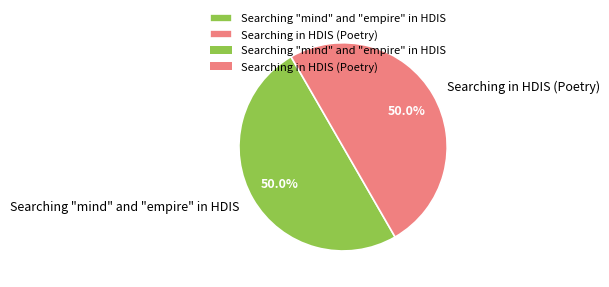

Is it true that Searching "mind" and "empire" in HDIS is 41% of the pie?

False